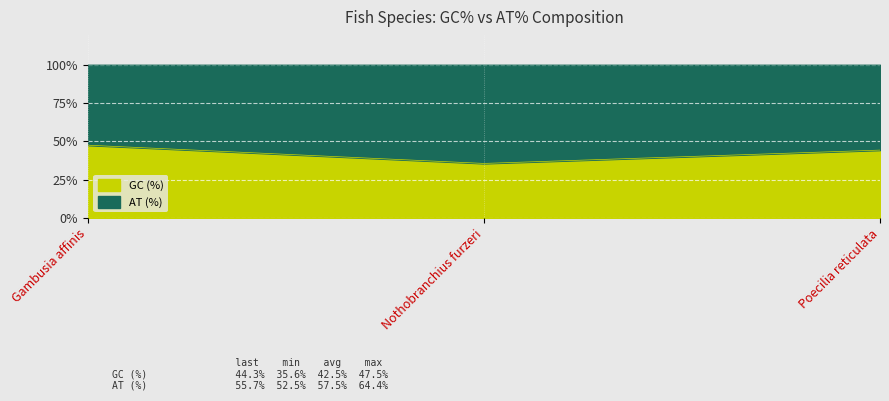

What is the value of the 3rd point from the left?

44.3